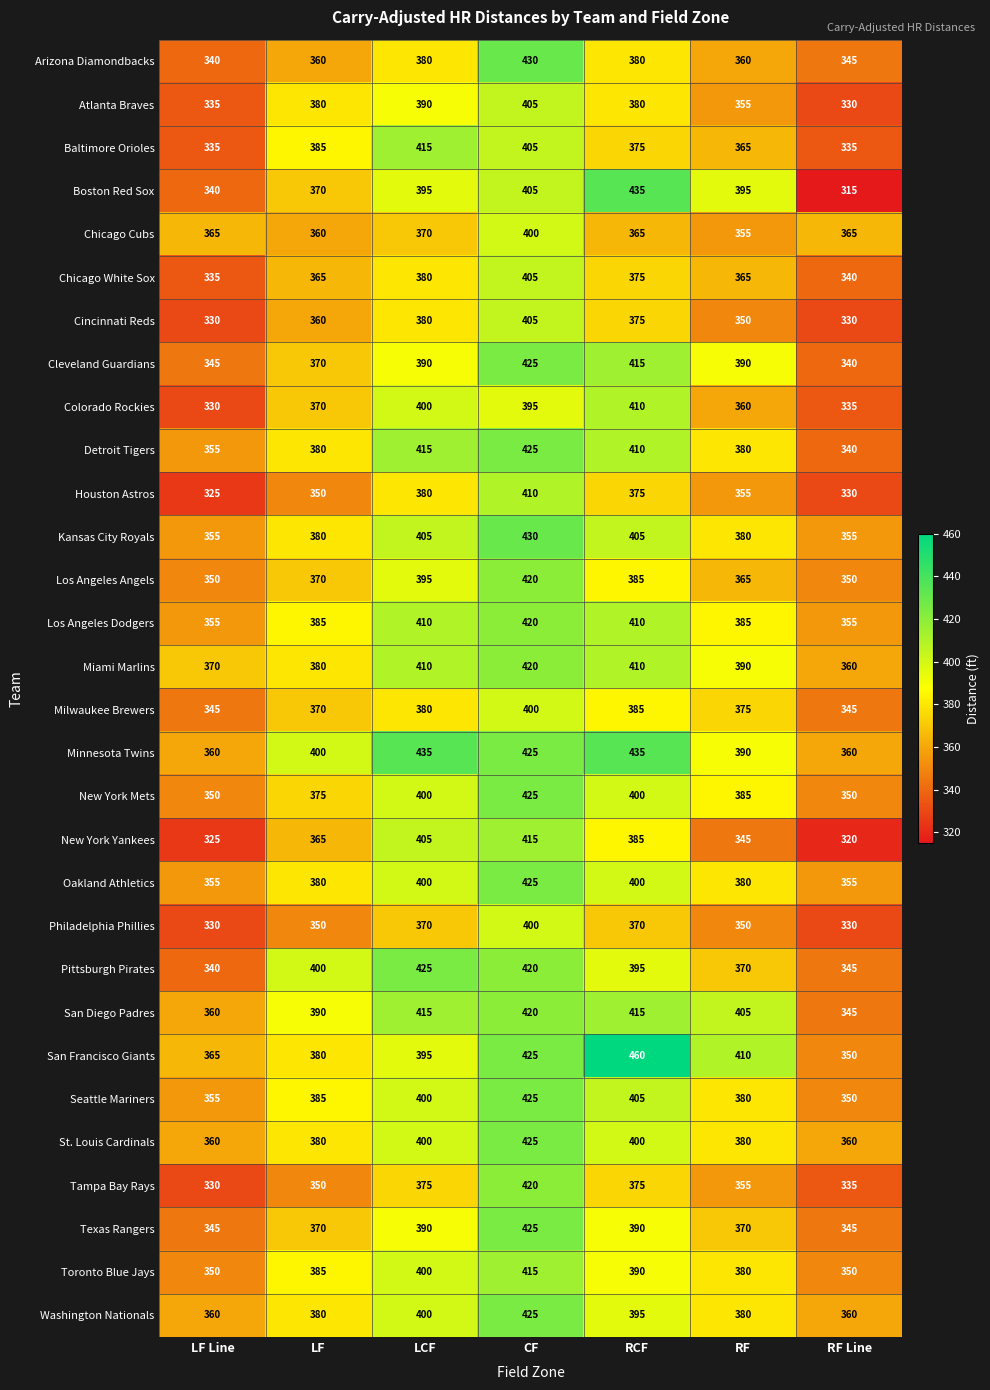

What is the minimum value shown in the chart?

315